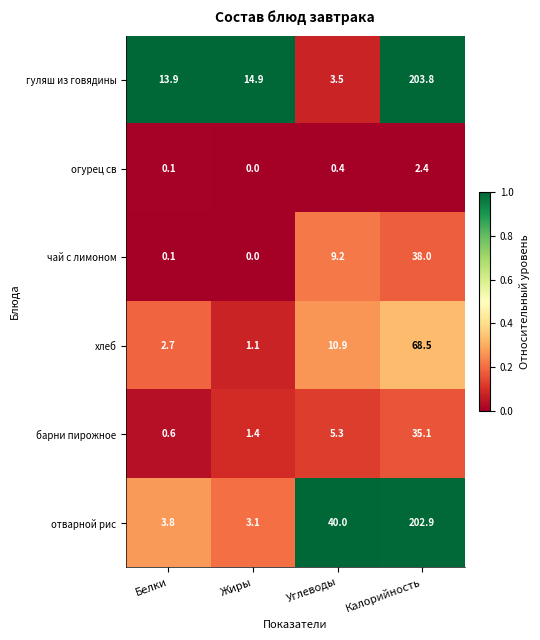

Where does the хлеб series first go above 10?

Углеводы